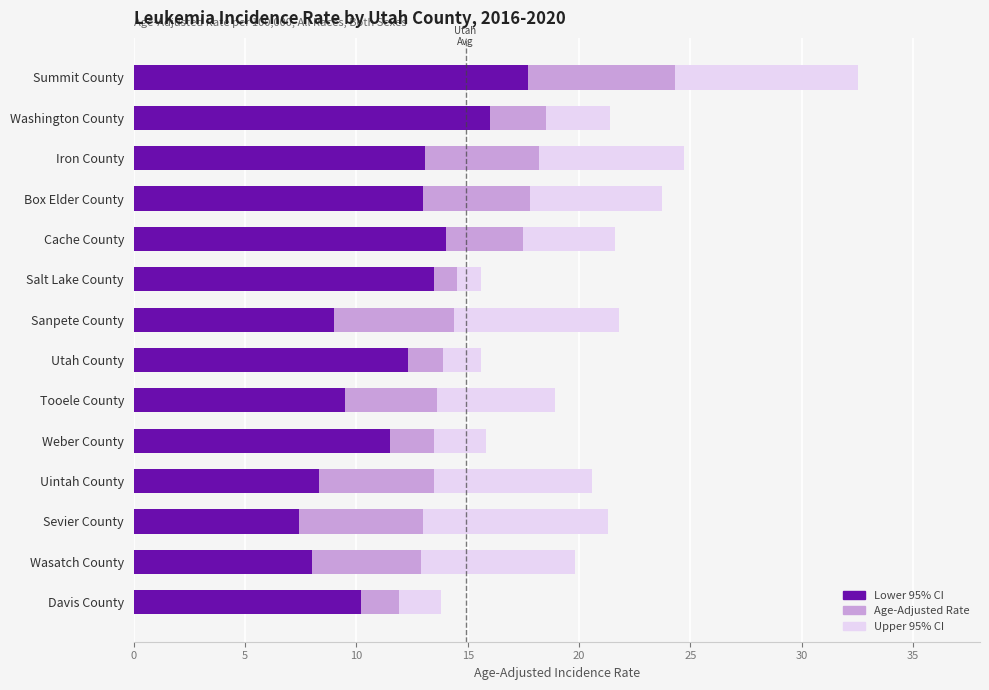

List the series in order of their peak value, highest first.

Upper 95% CI, Age-Adjusted Rate, Lower 95% CI